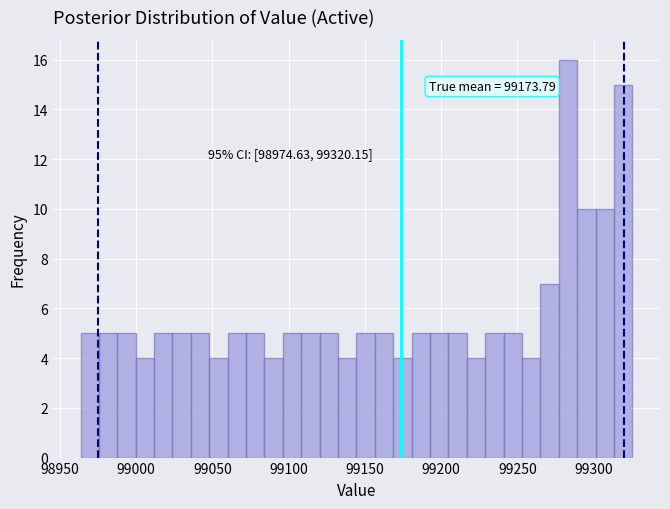

Read against the x-axis, roughly where is the centre of the tallest bar?

99285